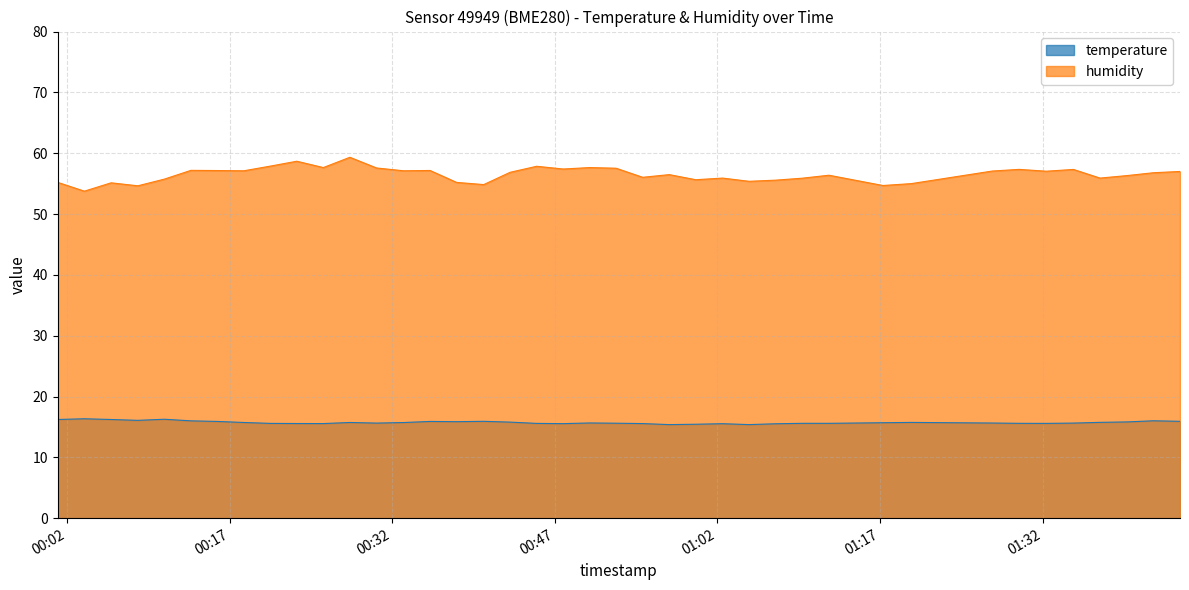

The humidity series shows 59.3 at 2023-08-30T00:28:05. True or false?

True